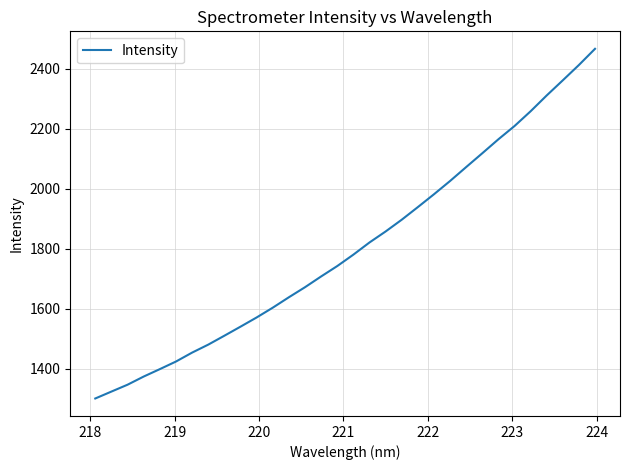

What is the greatest value displayed?

2465.9